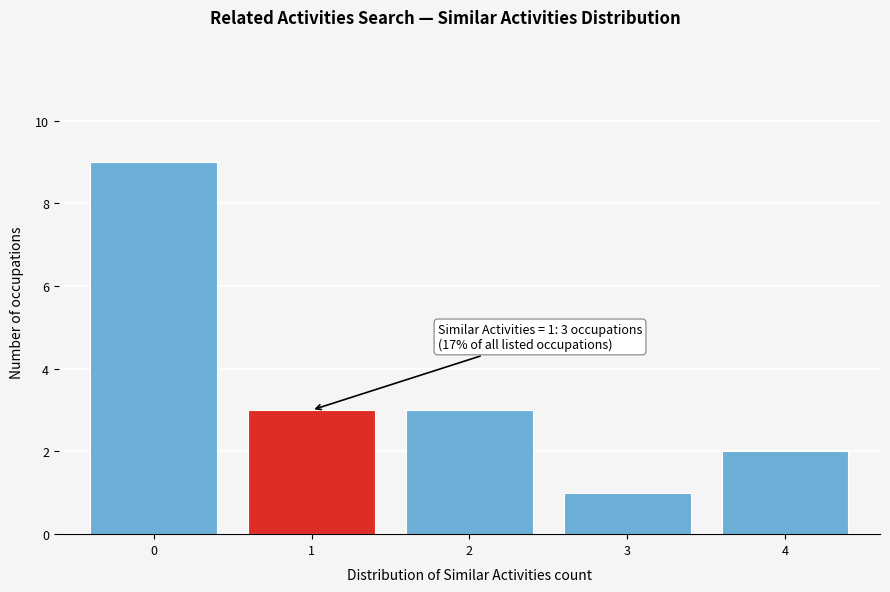

Reading left to right, what are all the values shown in this chart?

9	3	3	1	2